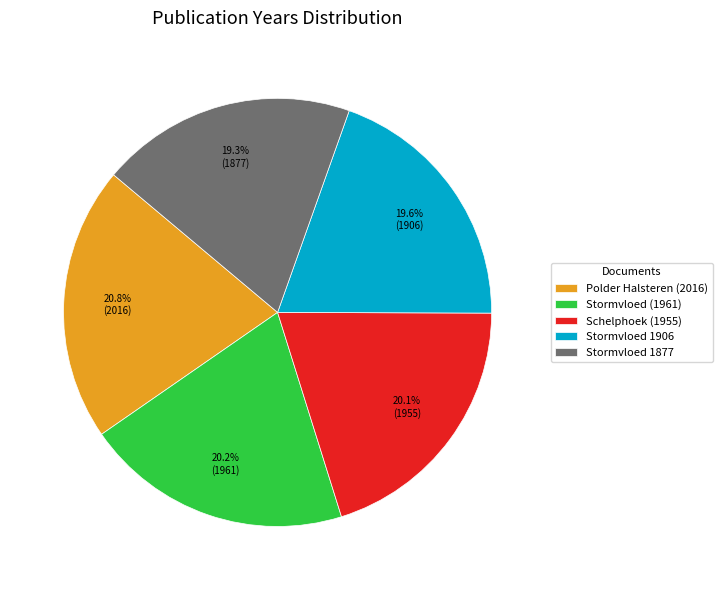

What is the largest slice in the pie chart?

Polder Halsteren (2016)